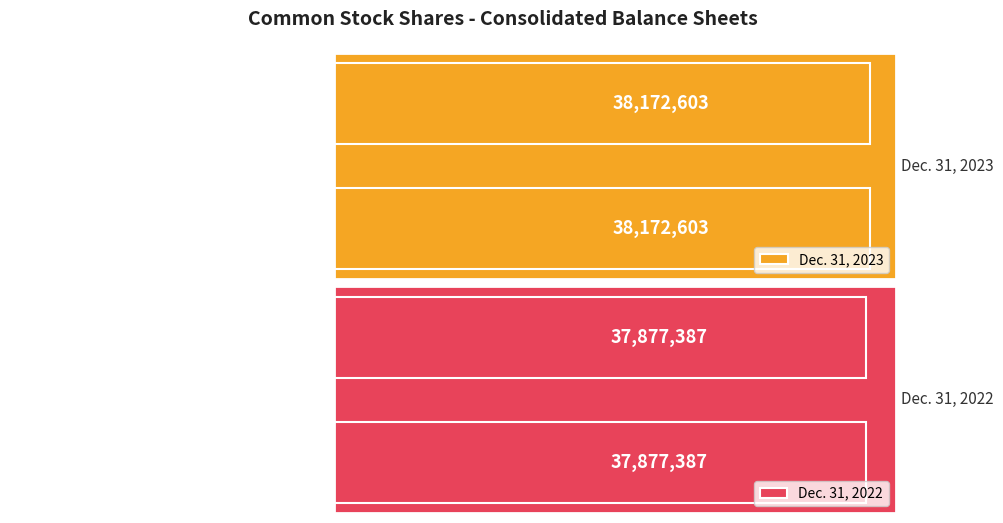

Reading left to right, extract all data points from this chart.

Dec. 31, 2023: 38172603	38172603
Dec. 31, 2022: 37877387	37877387